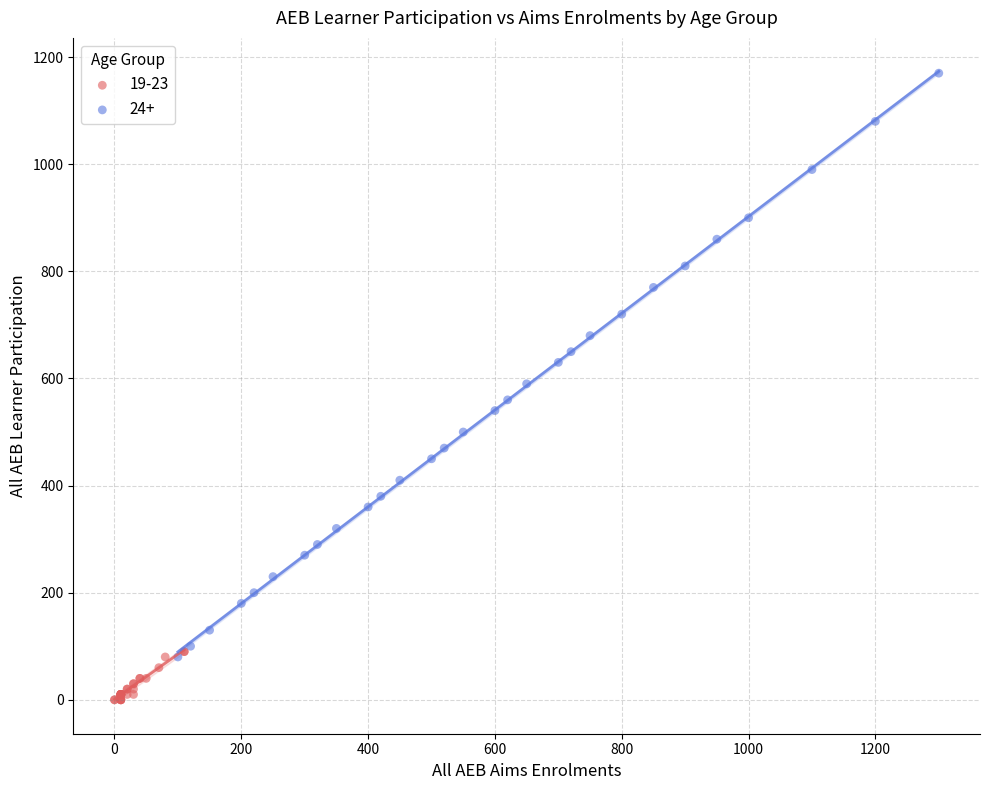

What are all the series names shown in the legend?

19-23, 24+